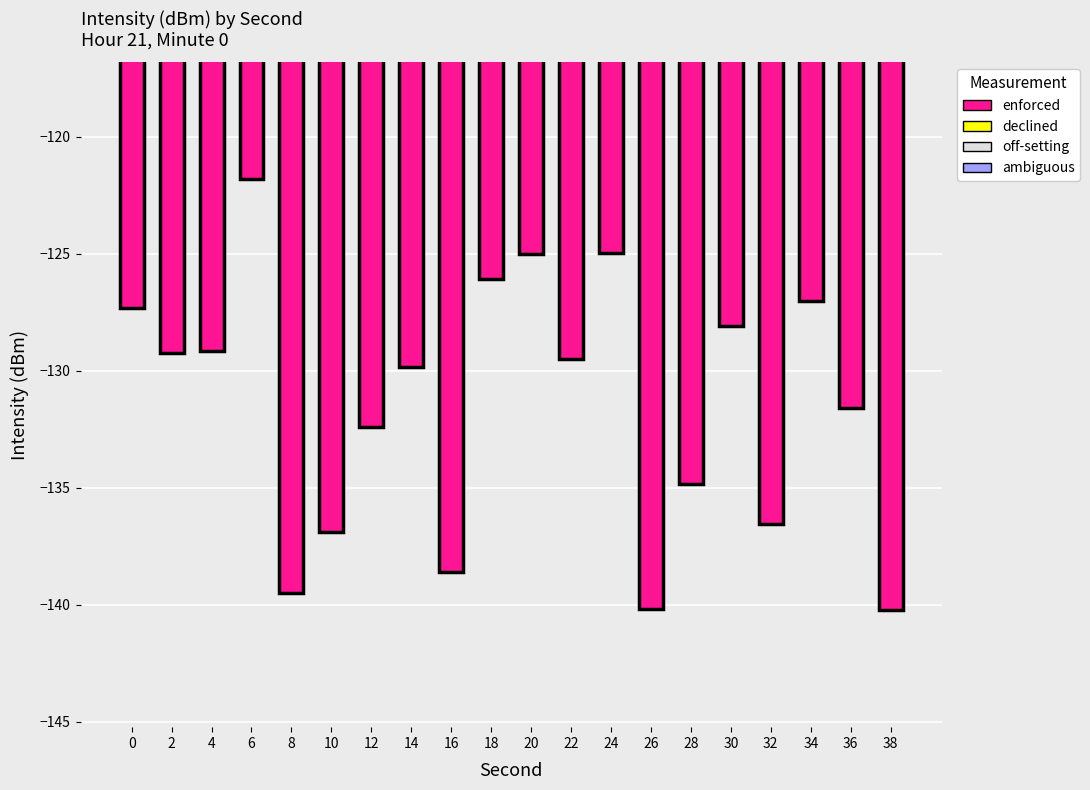

At which label is the value closest to -131?

36